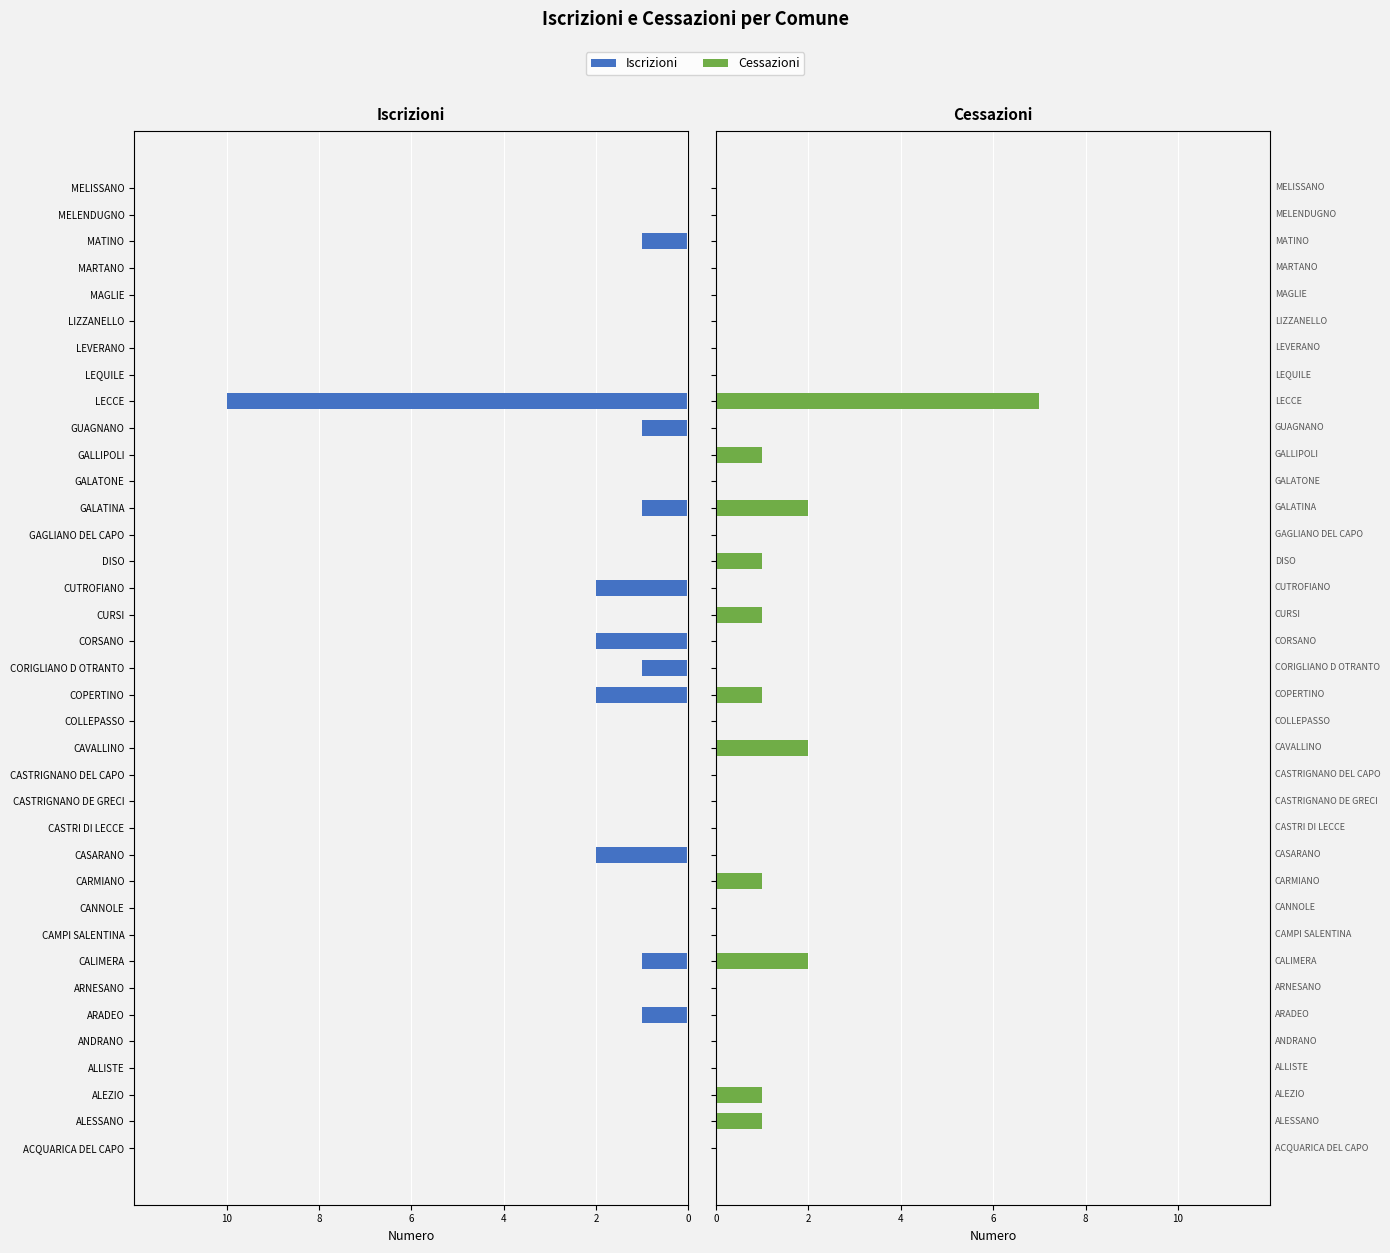

How many groups of bars are there?

37